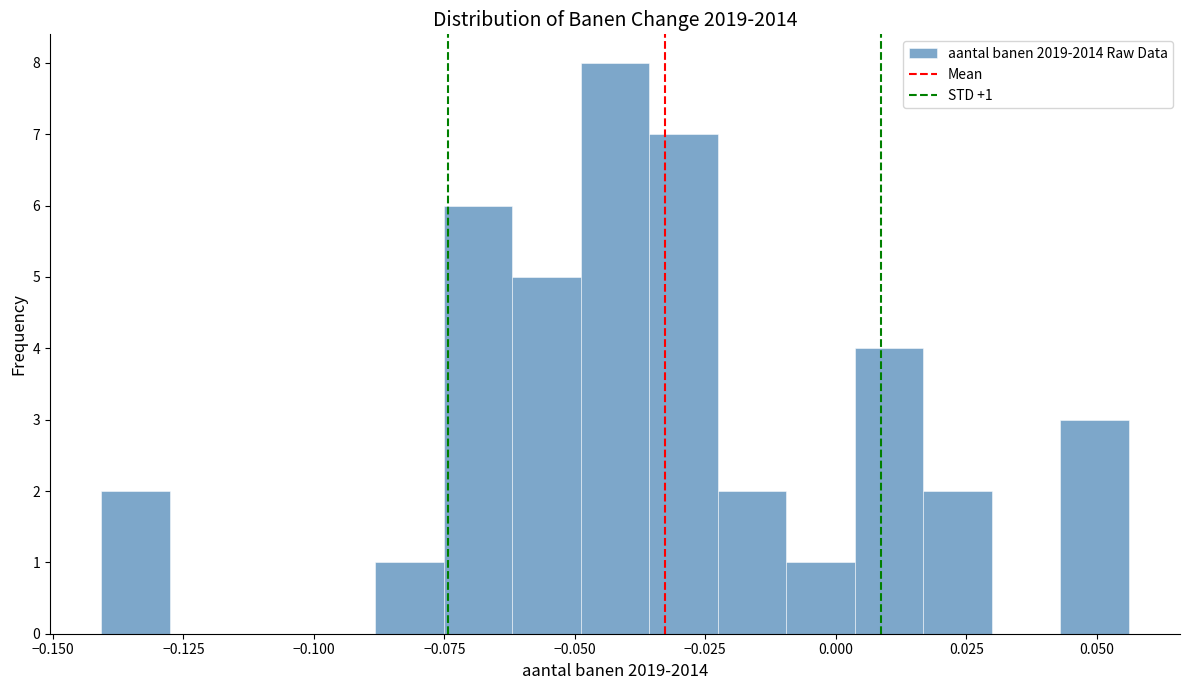

Around what value on the x-axis is the tallest bar? Give the approximate position of its centre, as read against the axis.

-0.040